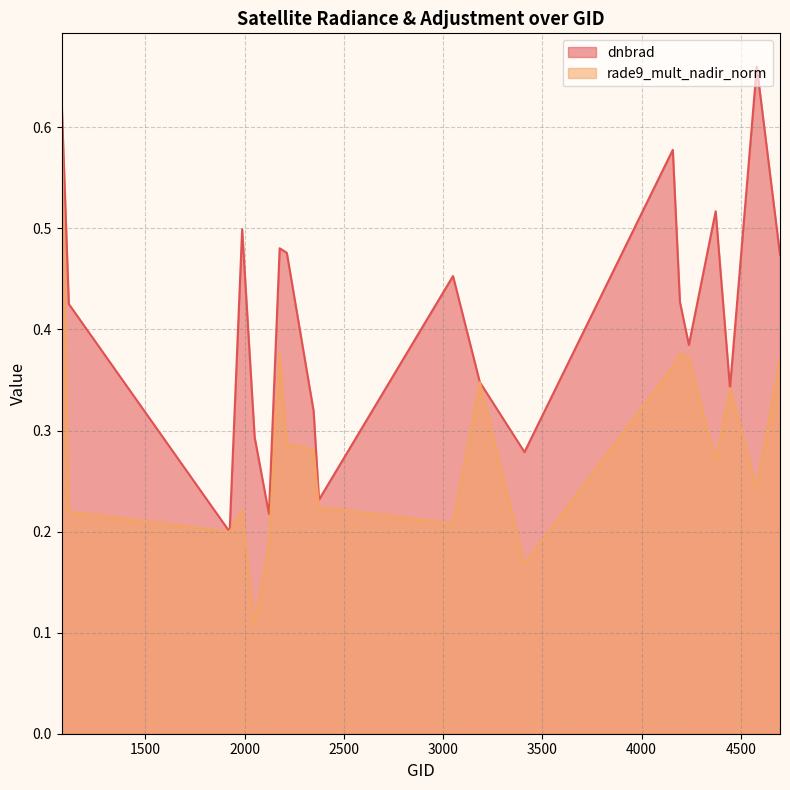

Rank the series at 4238 from lowest to highest value.

rade9_mult_nadir_norm, dnbrad